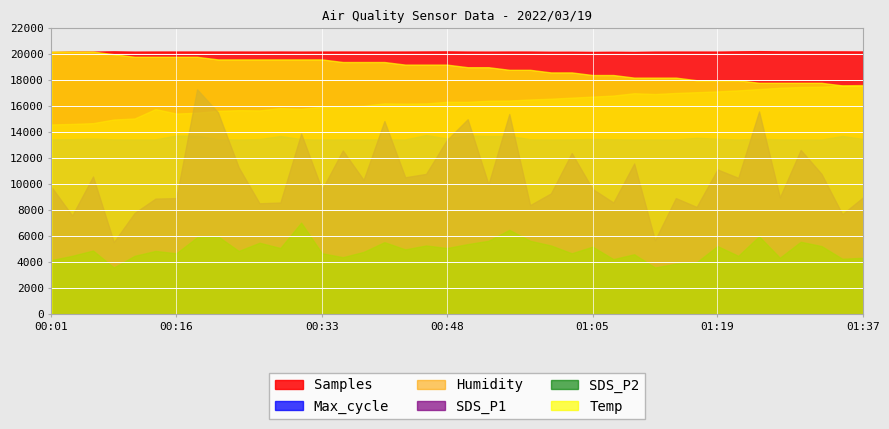

How many lines are shown in the chart?

6